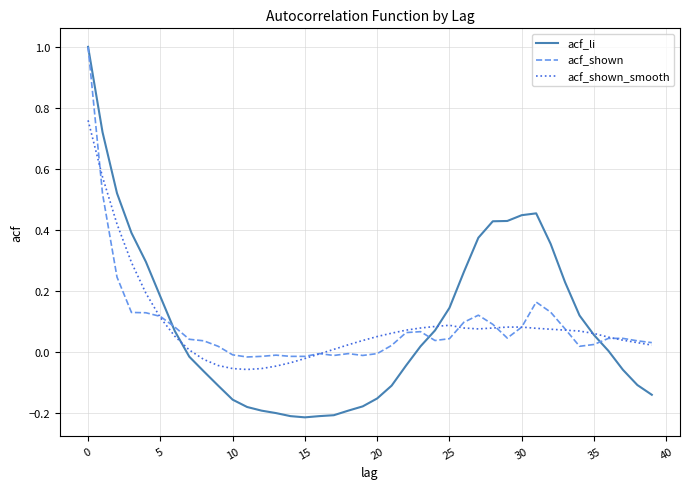

Which series has the widest spread of values?

acf_li